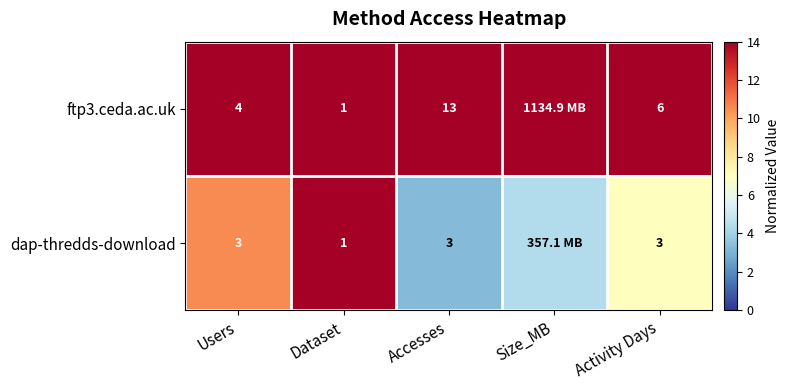

Between Size_MB and Users, which is larger?

Size_MB